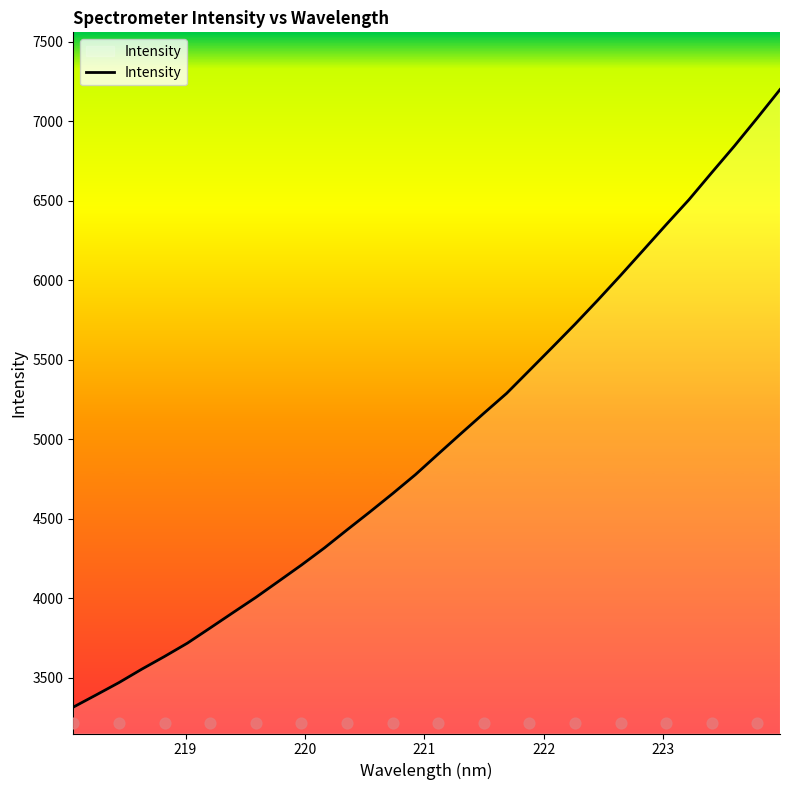

What is the minimum value for Intensity?

3315.9